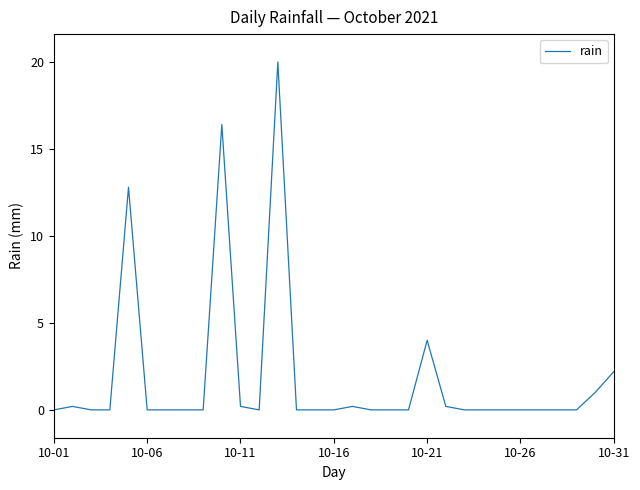

What is the difference between the maximum and minimum values?

20.0